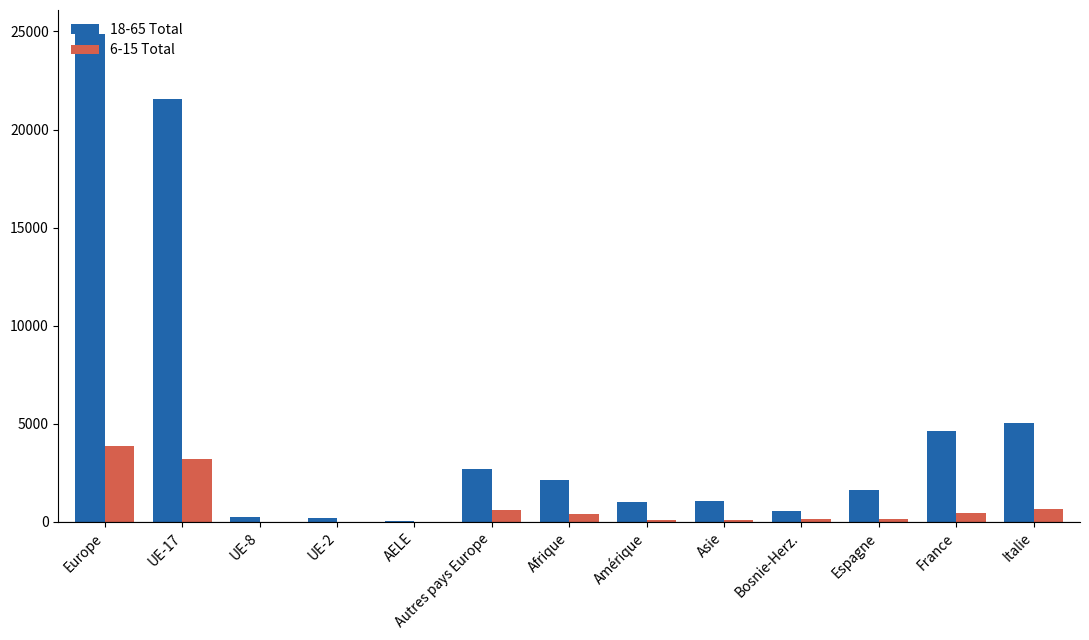

At which label does 18-65 Total first exceed 1647?

Europe